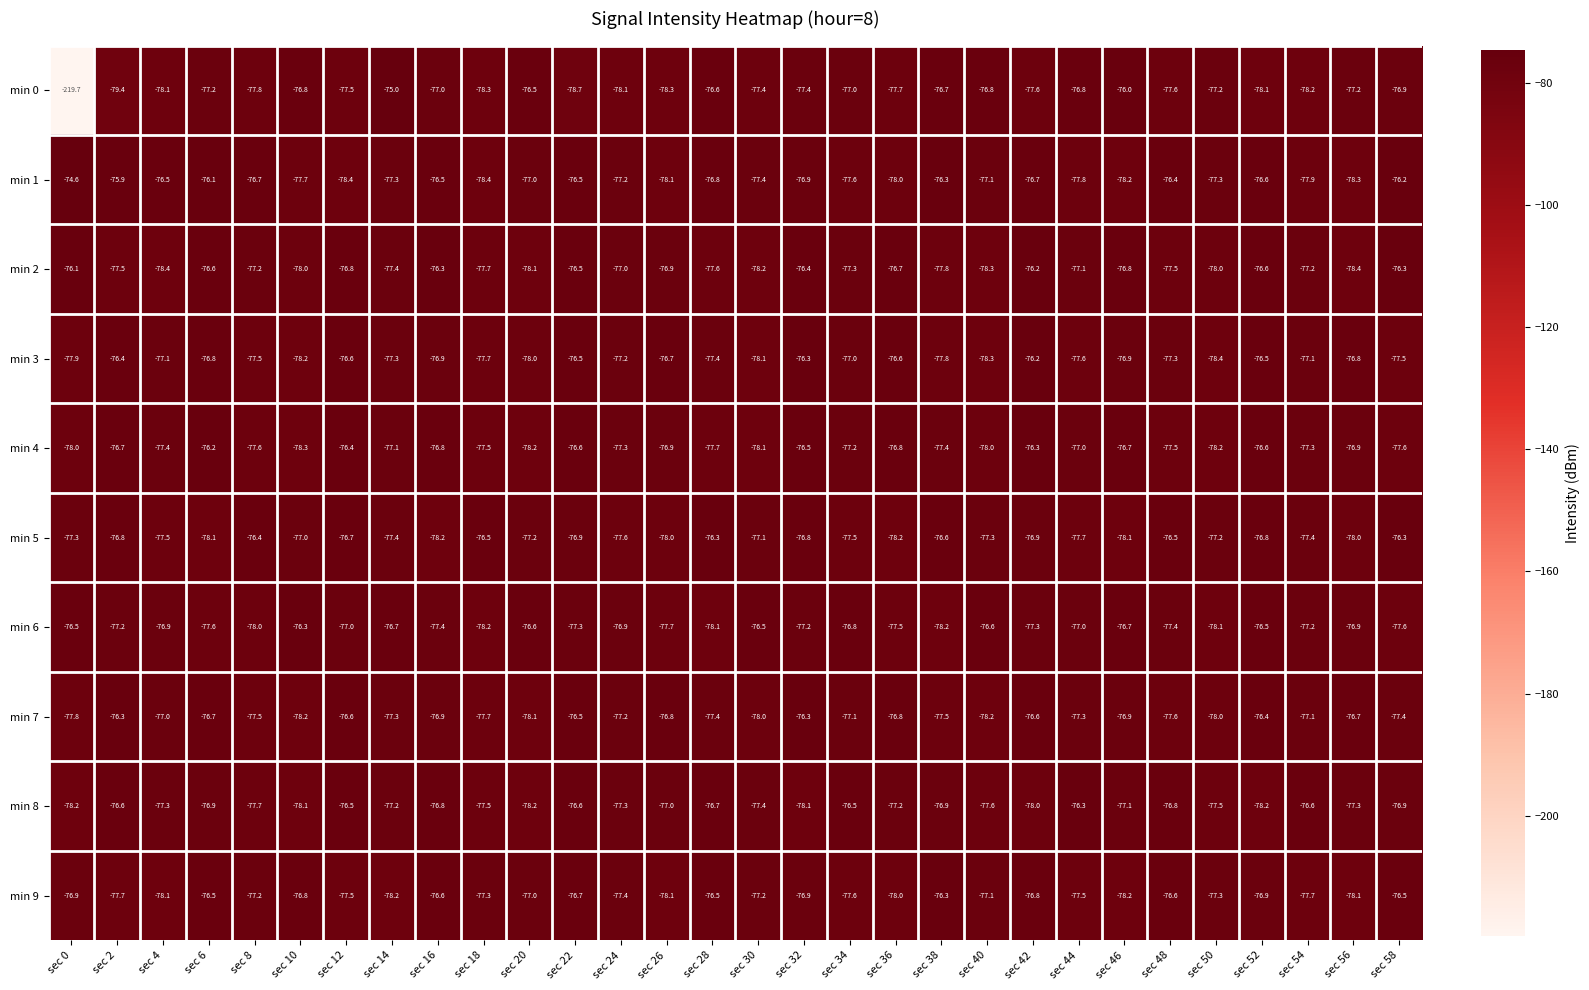

How many distinct data groups are displayed?

10